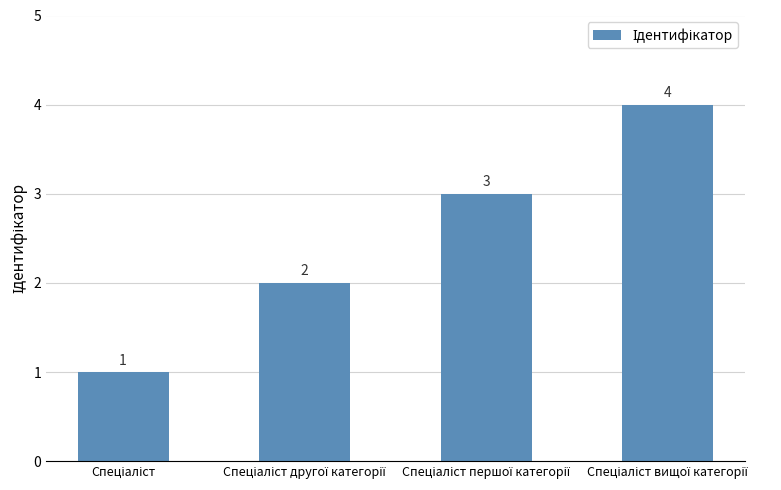

What is the value of the 3rd bar from the left?

3